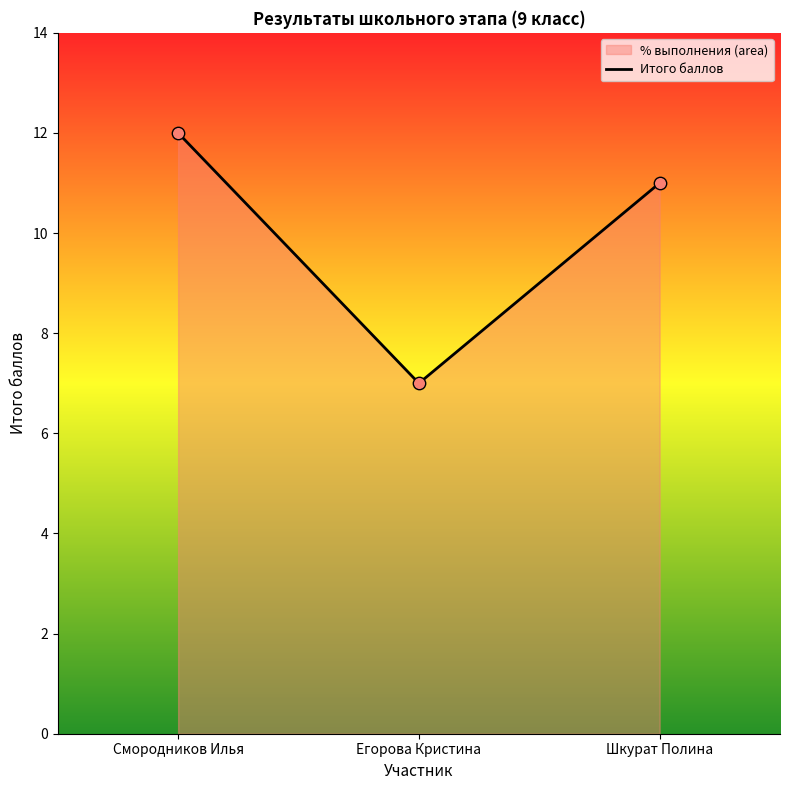

What is the ratio of the value at Шкурат Полина to the value at Егорова Кристина?

1.6